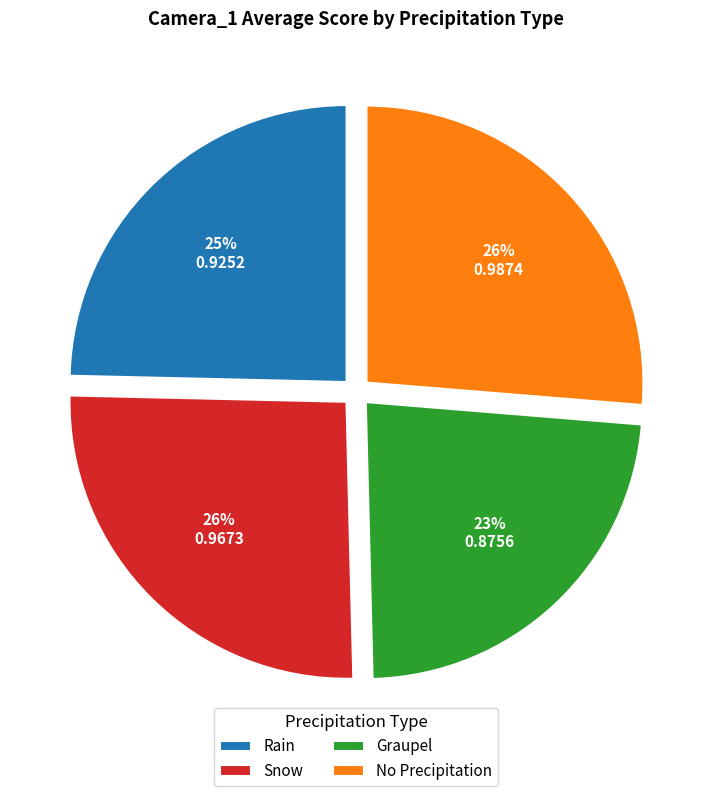

Which slice is the smallest?

Graupel